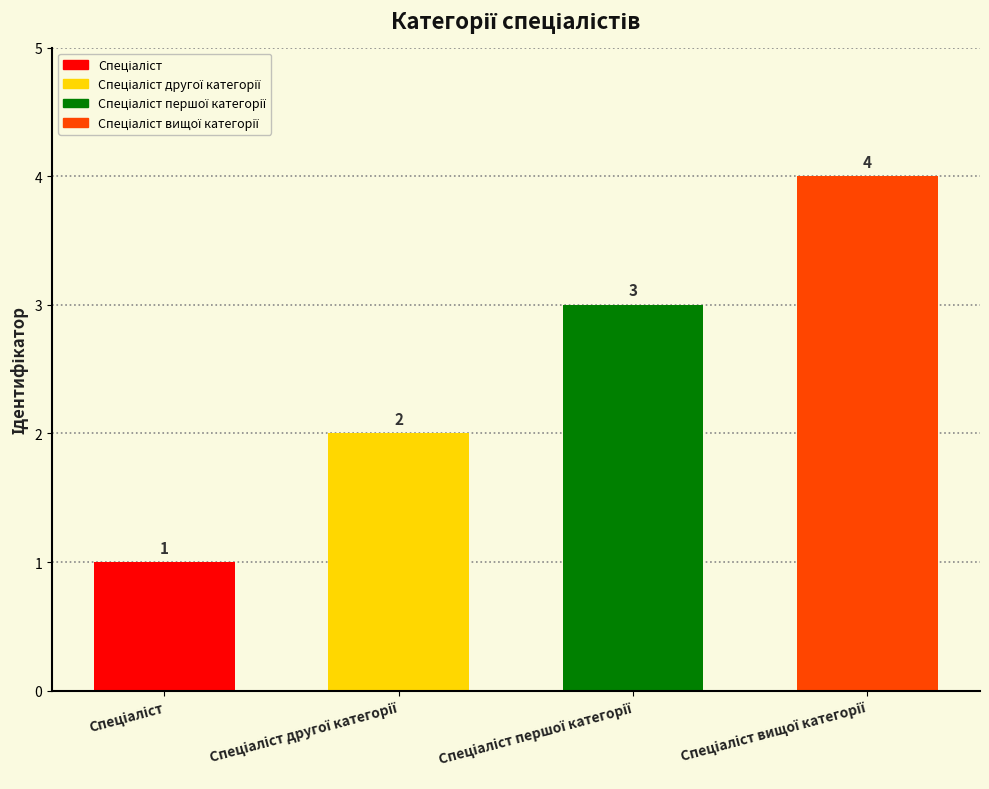

At which label does the data first exceed 3?

Спеціаліст вищої категорії